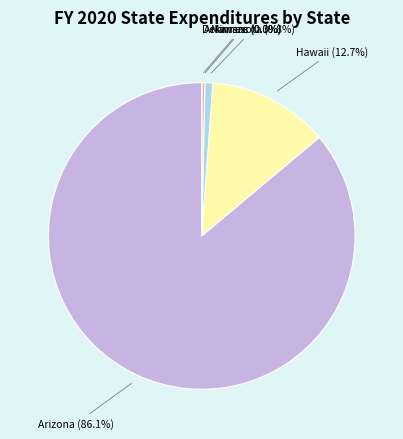

Do Minnesota and Arizona together represent more than half of the pie?

Yes